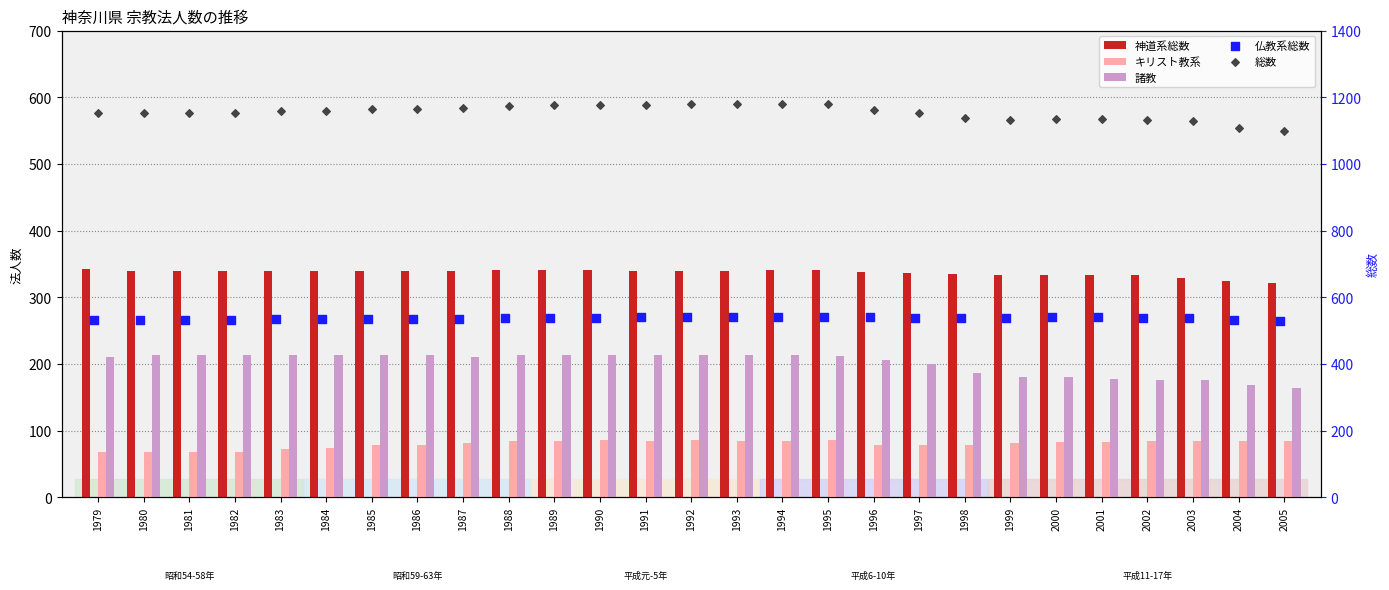

What are all the series names shown in the legend?

神道系総数, キリスト教系, 諸教, 仏教系総数, 総数